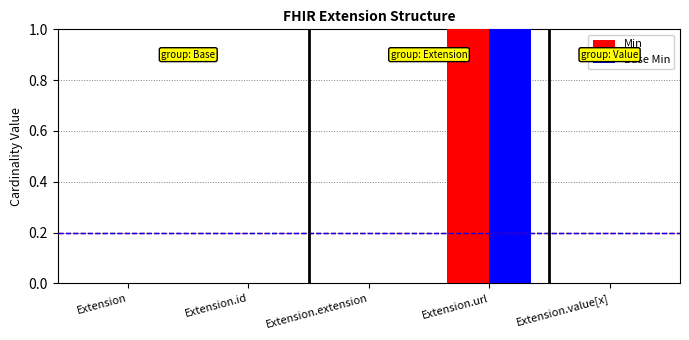

How many groups of bars are there?

5